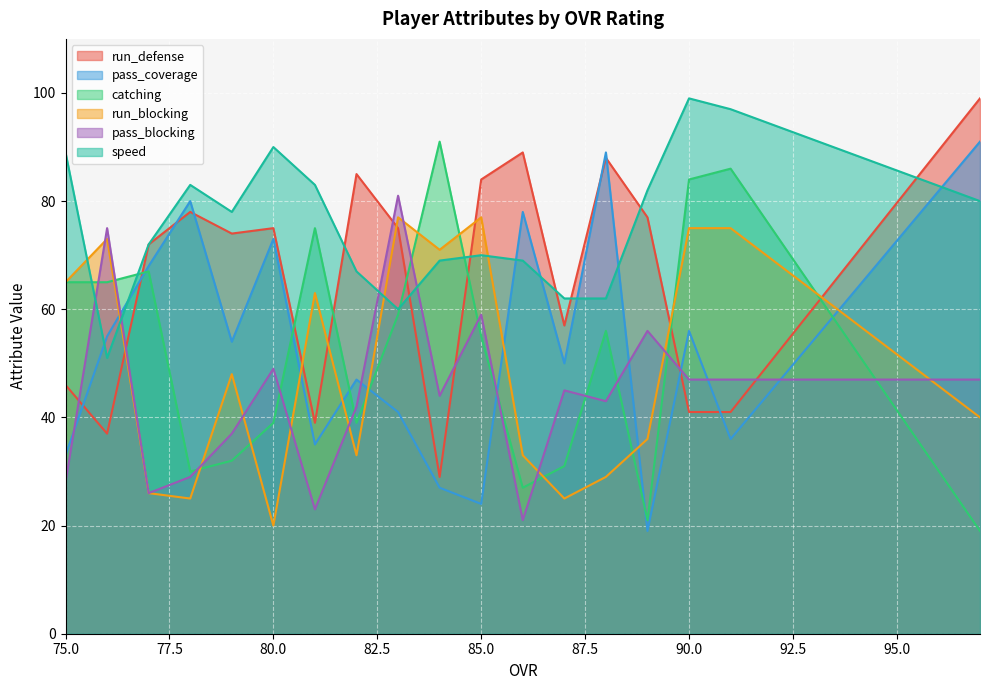

Does the chart display data point markers on the line(s)?

No